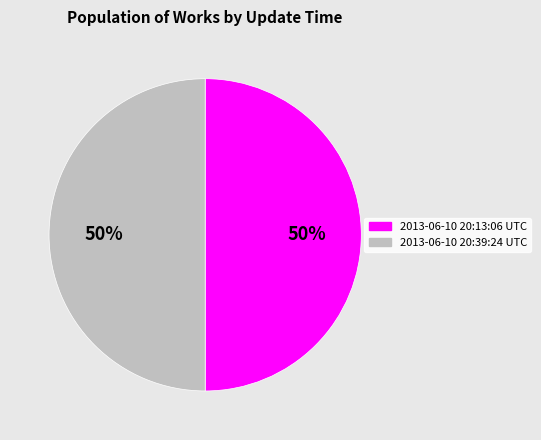

Is the sum of 2013-06-10 20:13:06 UTC and 2013-06-10 20:39:24 UTC greater than half?

Yes